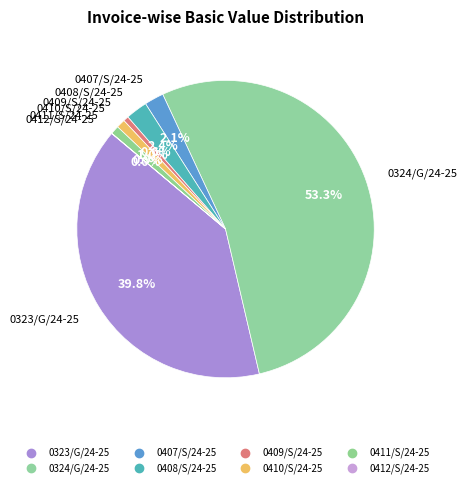

What is the largest slice in the pie chart?

0324/G/24-25